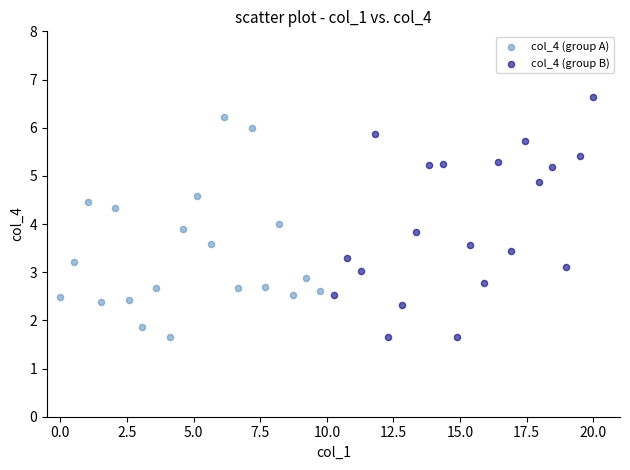

Which series reaches the maximum Y coordinate?

col_4 (group B)